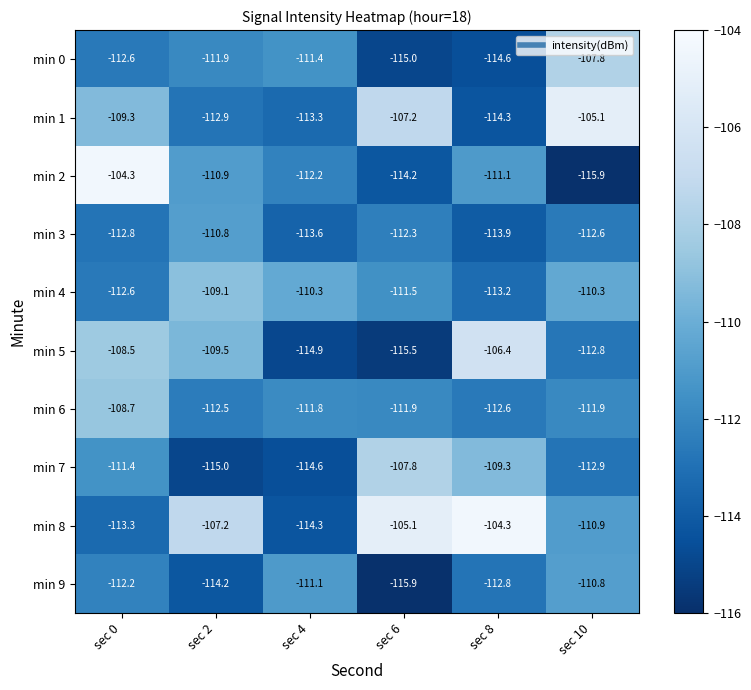

At sec 8, list the series in order from largest to smallest.

min 8, min 5, min 7, min 2, min 6, min 9, min 4, min 3, min 1, min 0